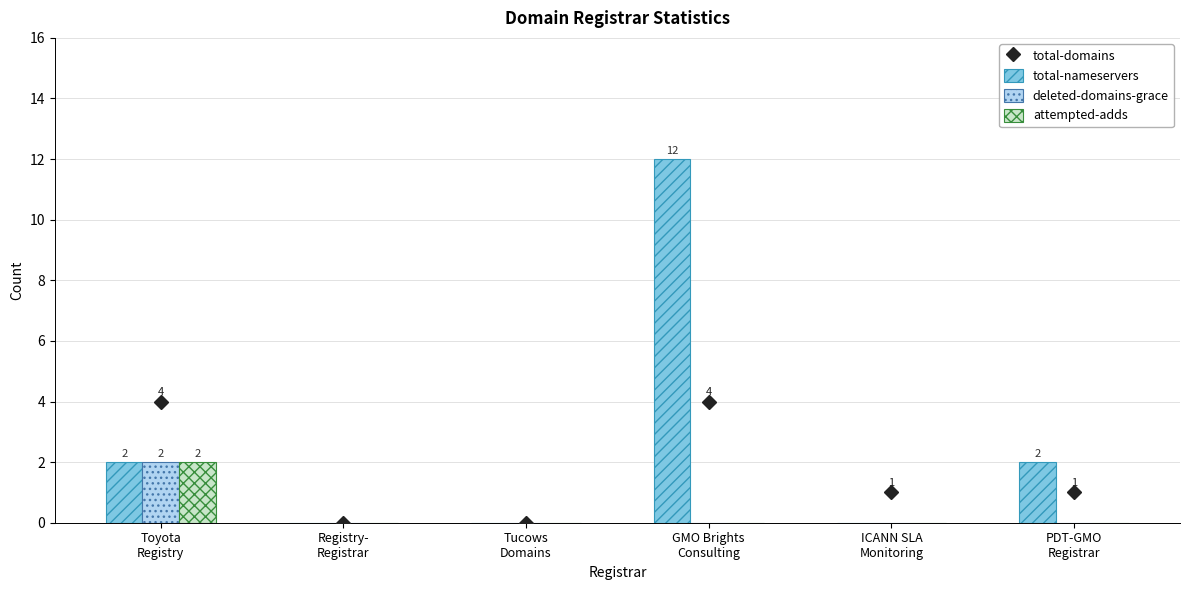

At which label is total-nameservers closest to 6?

Toyota
Registry